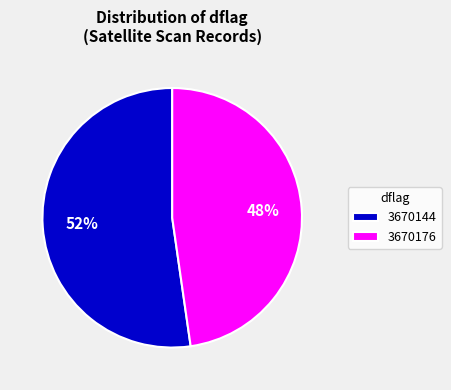

Which category has the biggest portion of the pie?

3670144